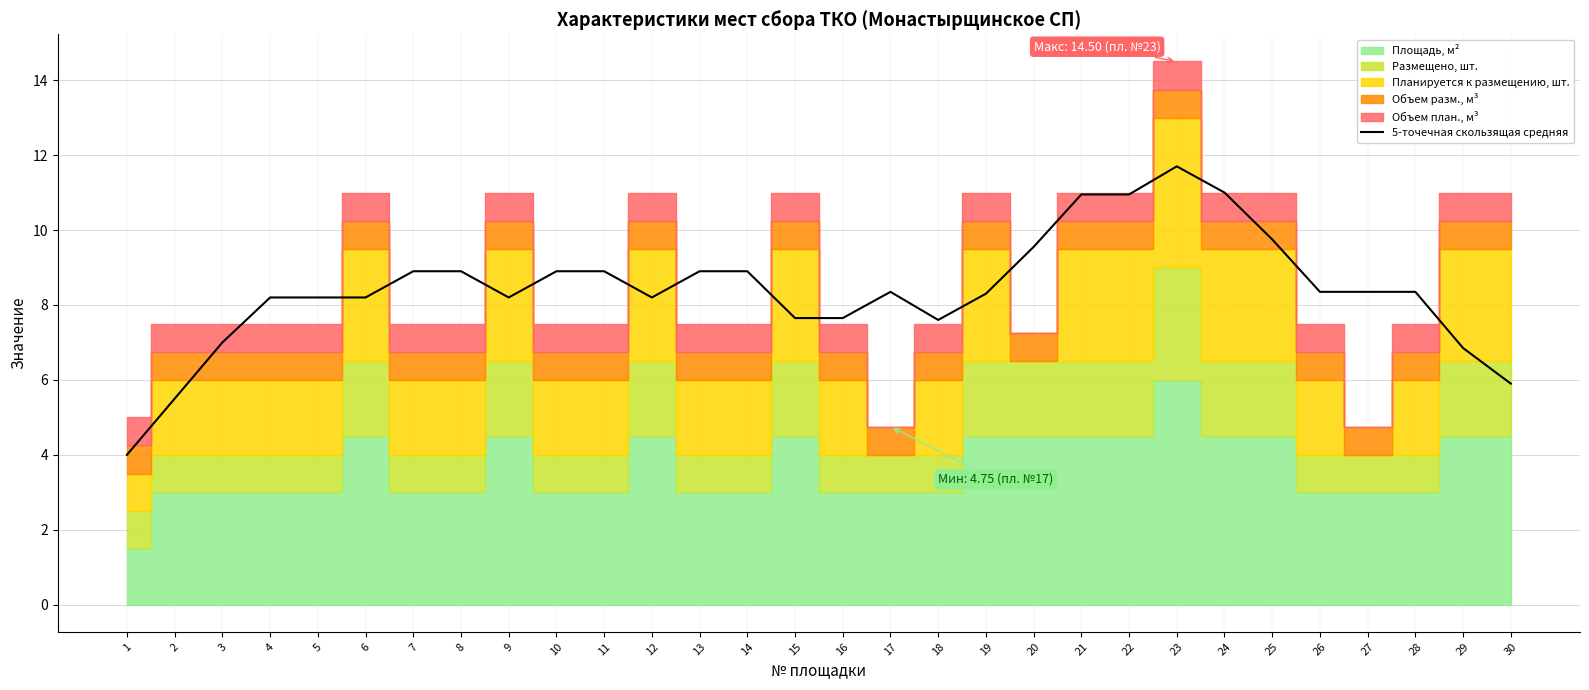

How many values are below 8?

8